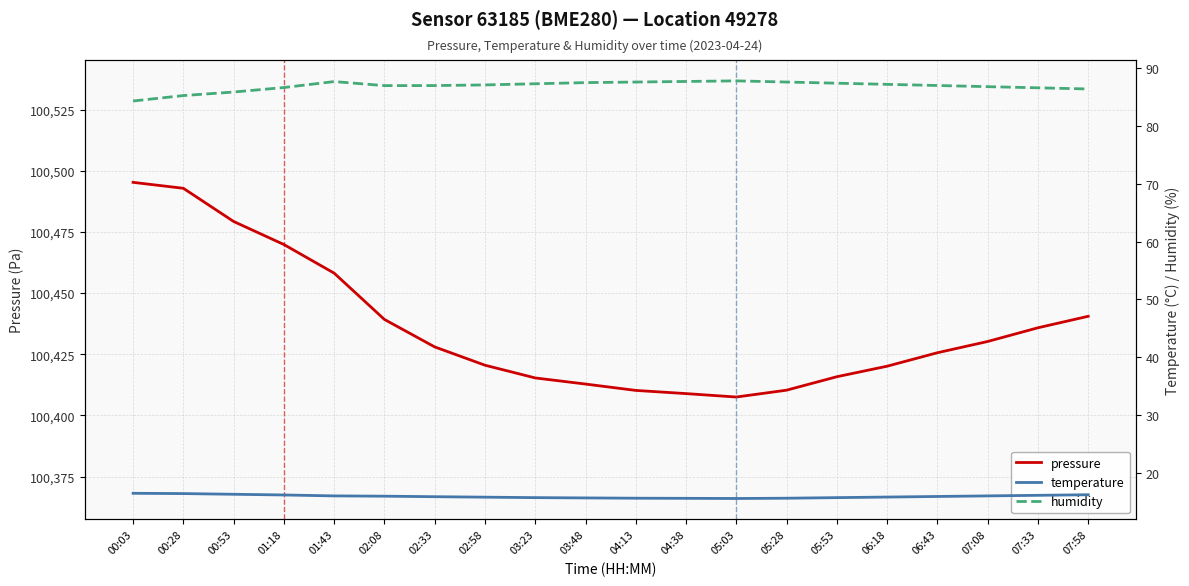

What is the average value of the temperature series?

15.9